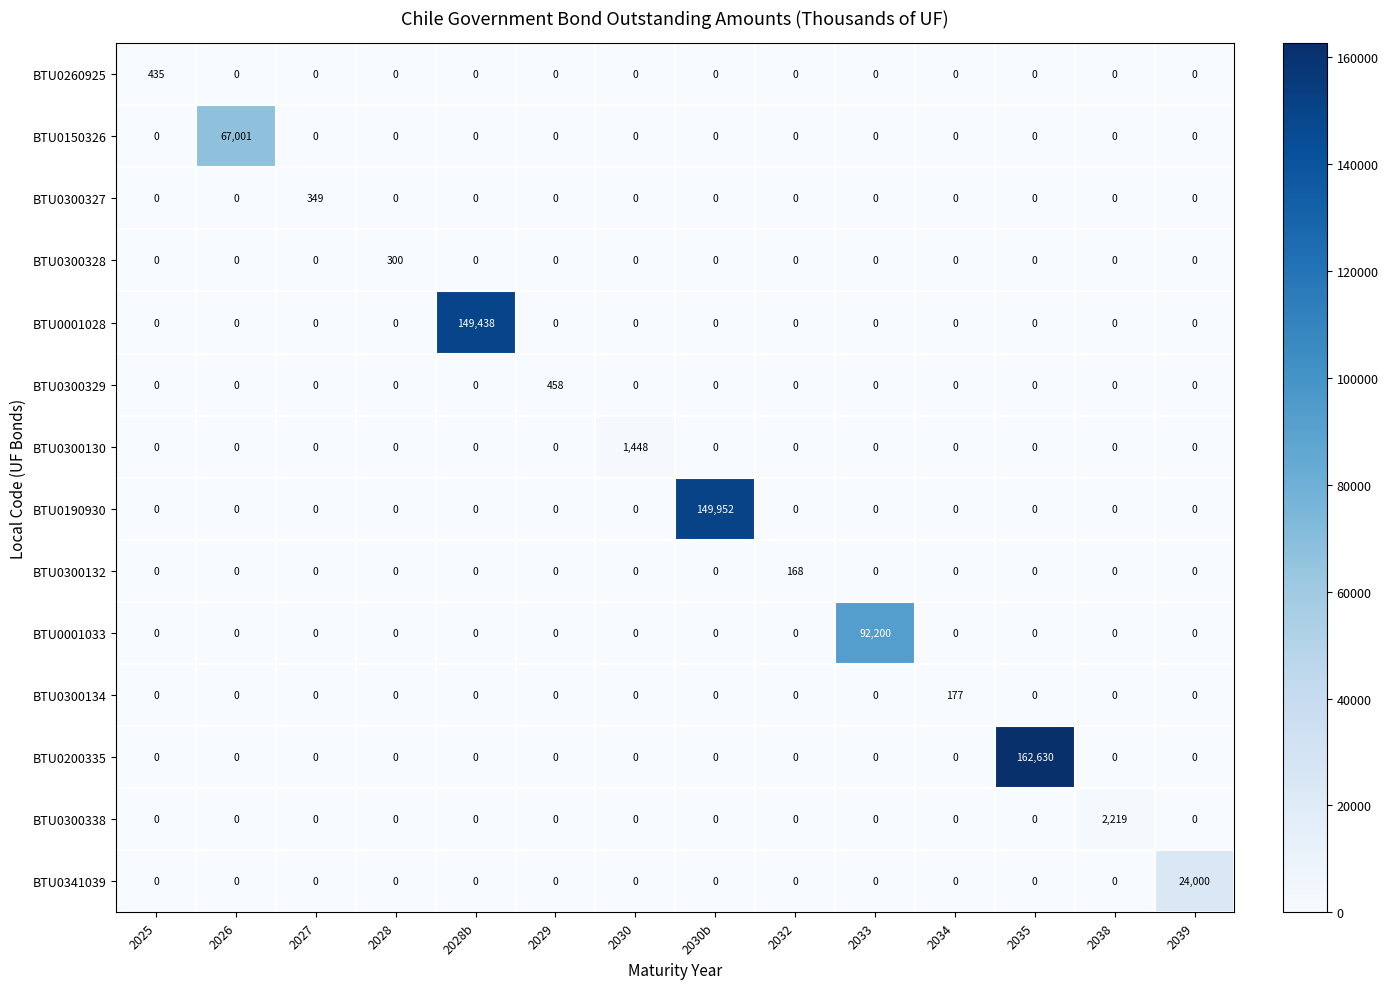

Is it true that BTU0150326 equals 0 at 2030?

True